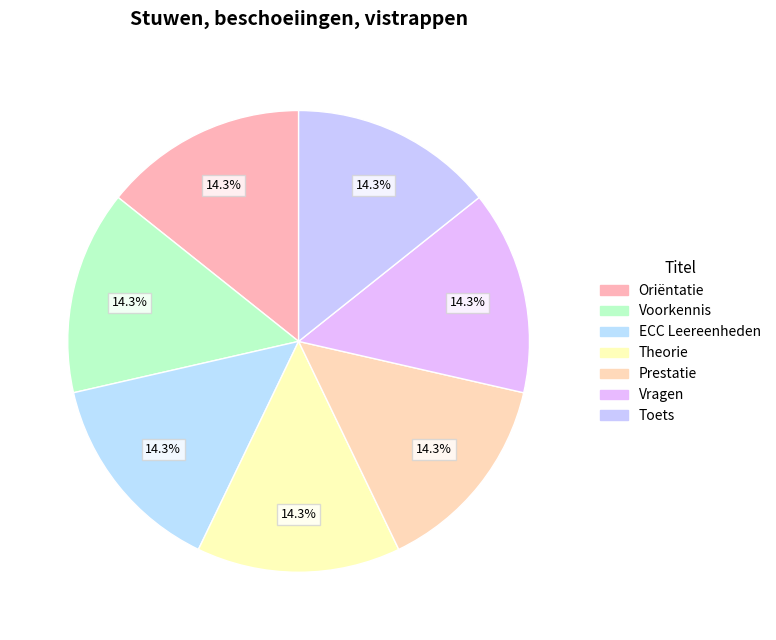

Is it true that Oriëntatie is 25% of the pie?

False